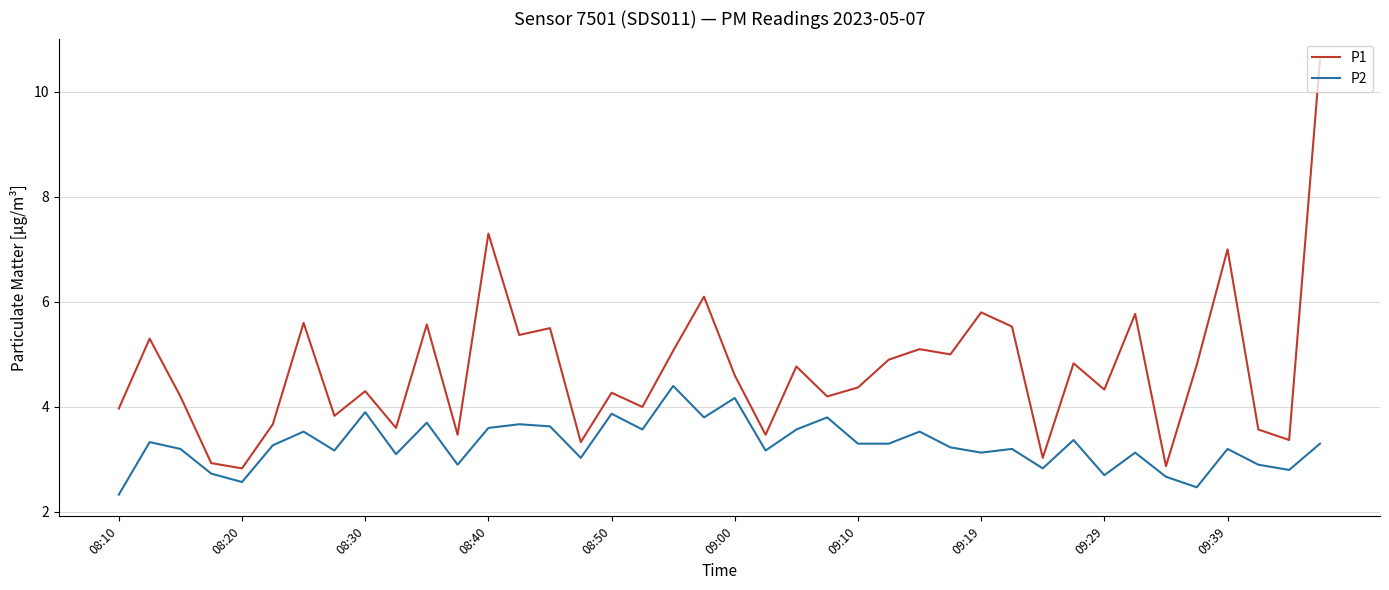

Which series has the largest range (max minus min)?

P1